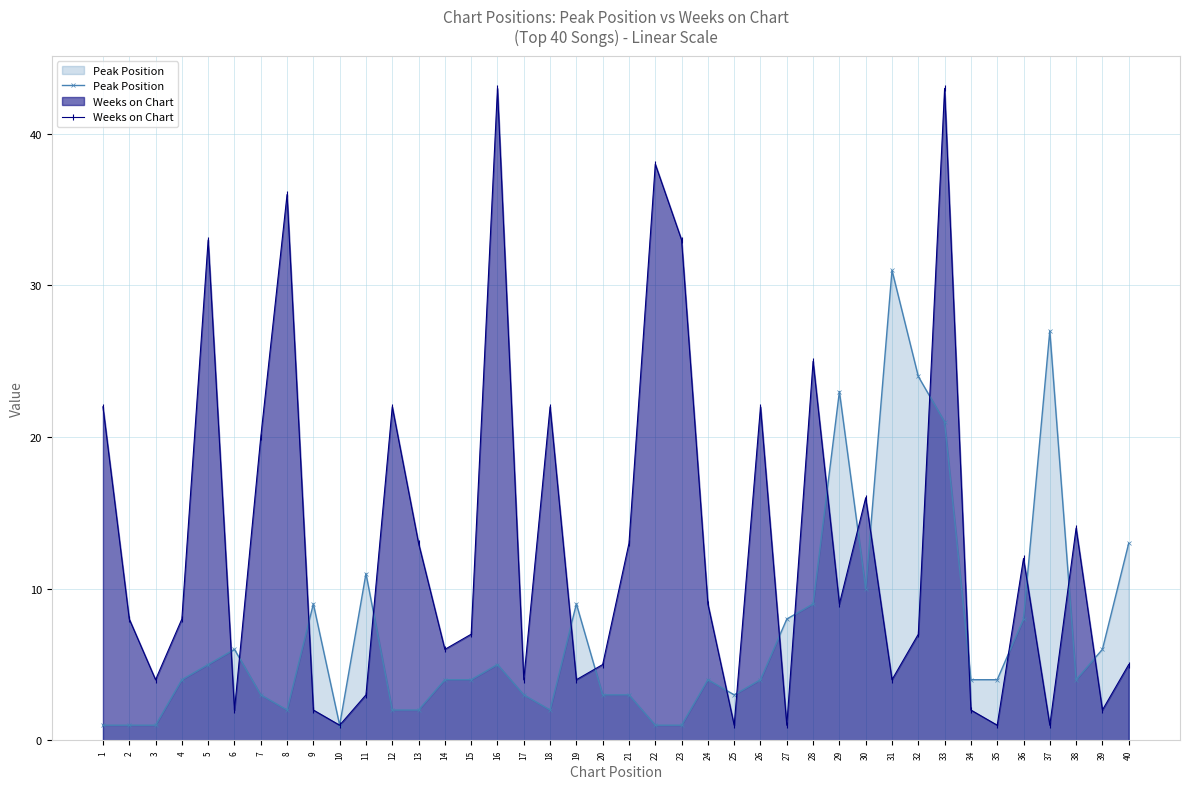

Where does the Weeks on Chart series first go above 8?

1